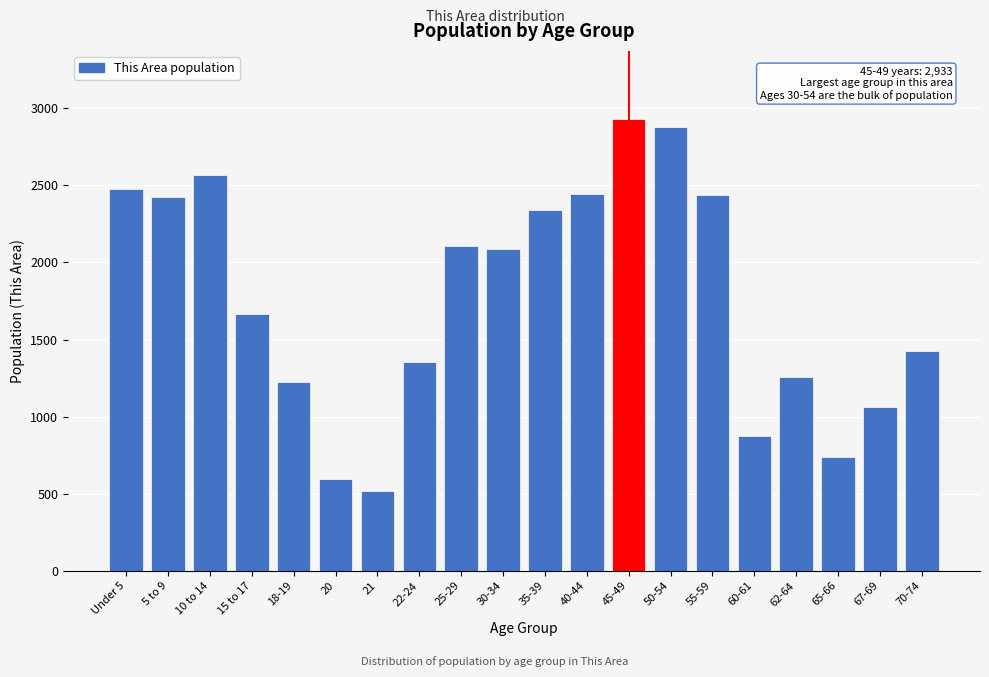

What is the value of the 14th bar from the left?

2882